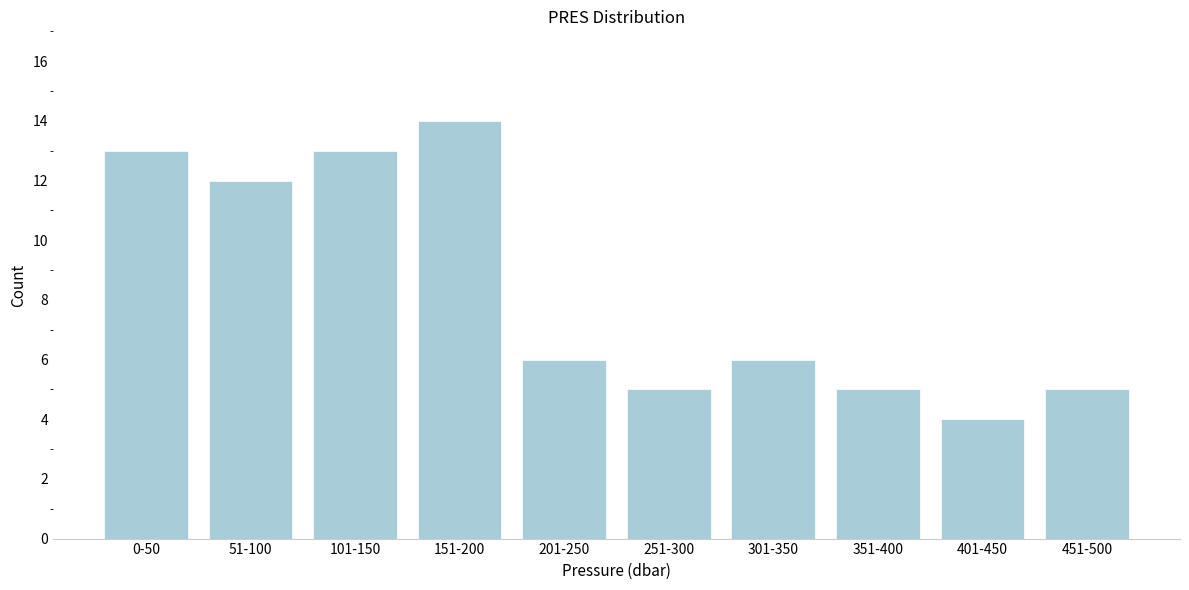

Reading right to left, extract all data points from this chart.

451-500=5	401-450=4	351-400=5	301-350=6	251-300=5	201-250=6	151-200=14	101-150=13	51-100=12	0-50=13